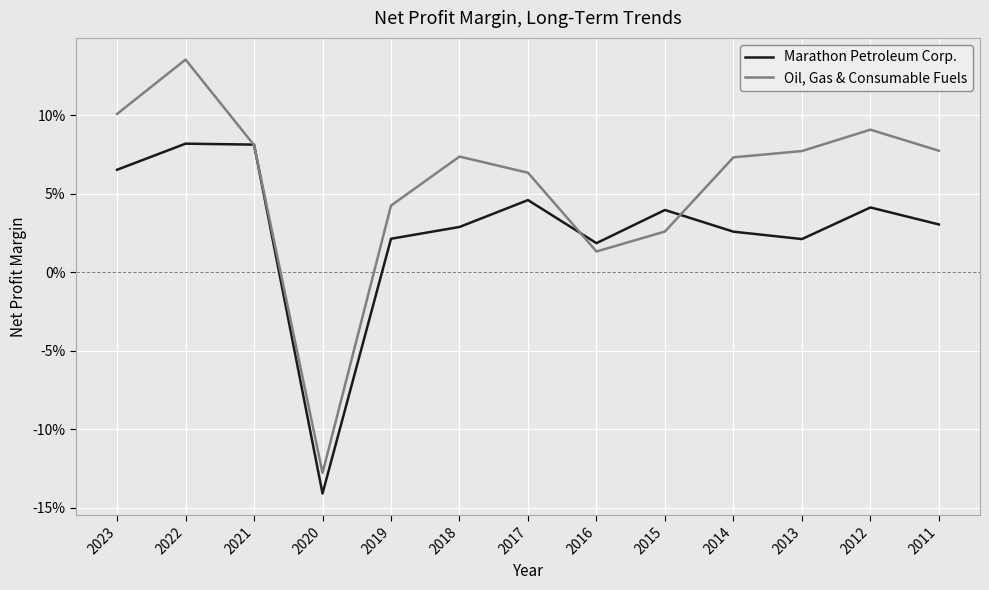

Reading left to right, what are all the values shown in this chart?

Marathon Petroleum Corp.: 0.1	0.1	0.1	-0.1	0.0	0.0	0.0	0.0	0.0	0.0	0.0	0.0	0.0
Oil, Gas & Consumable Fuels: 0.1	0.1	0.1	-0.1	0.0	0.1	0.1	0.0	0.0	0.1	0.1	0.1	0.1